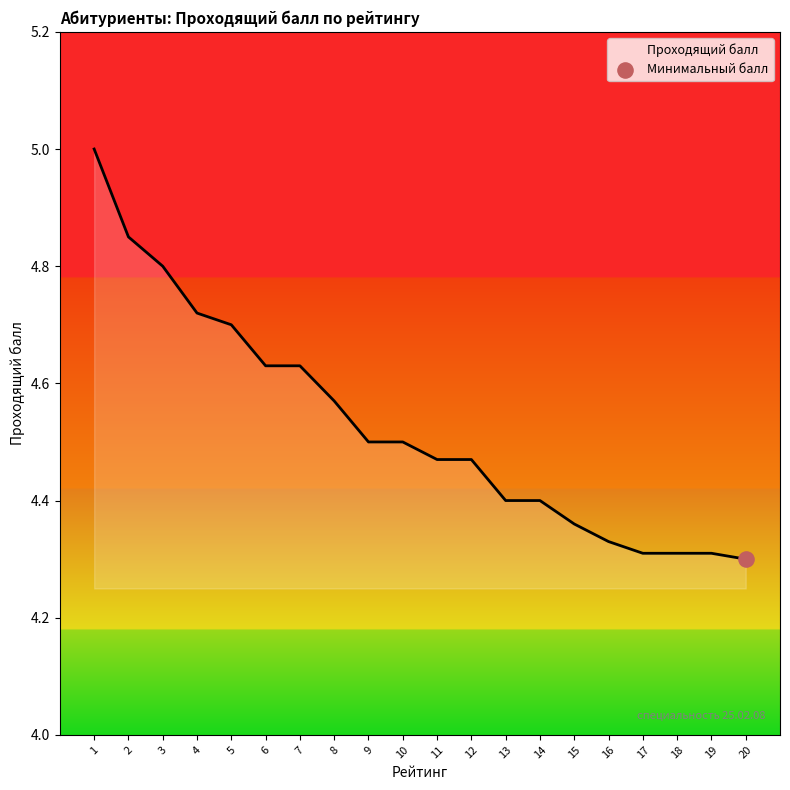

Which has a higher value, 18 or 13?

13